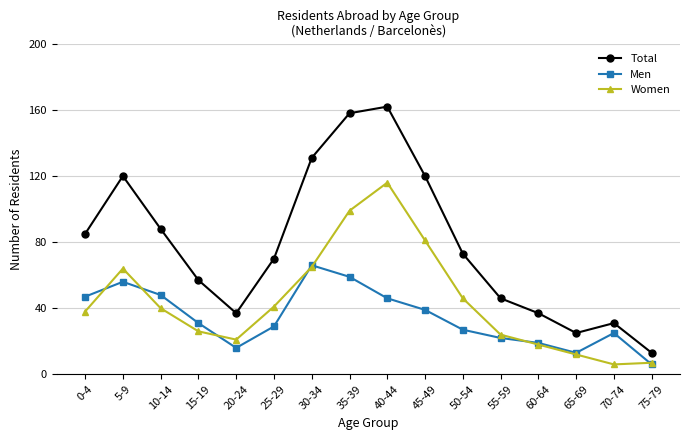

Count the number of categories in the chart.

16